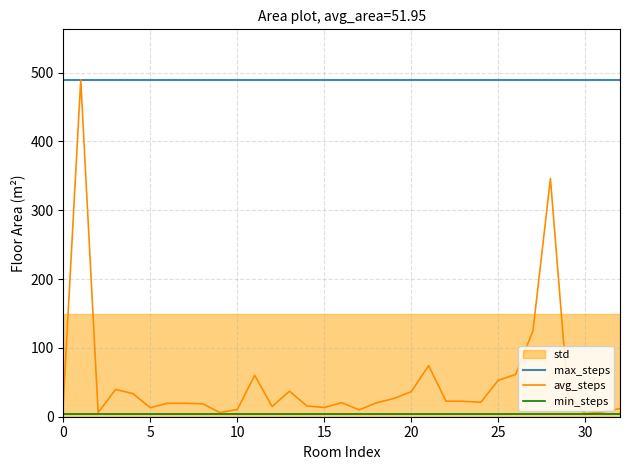

True or false: avg_steps has more than 2 points higher than both neighbors.

True